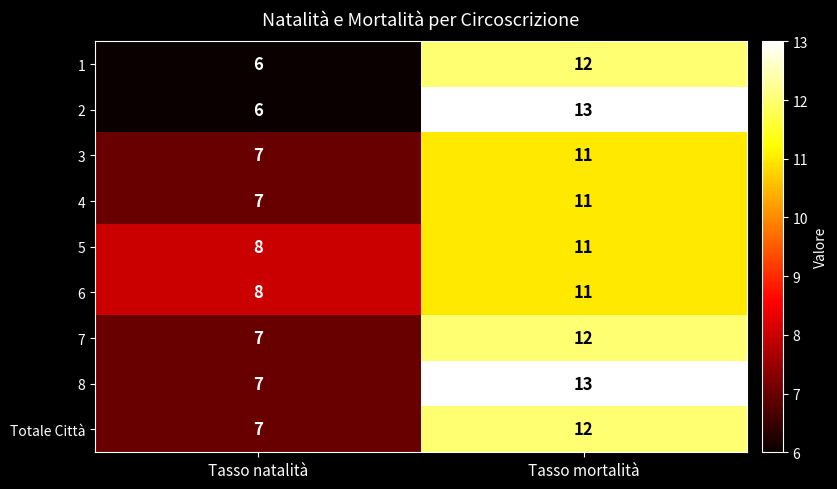

List the labels in order of 1 value, largest first.

Tasso mortalità, Tasso natalità